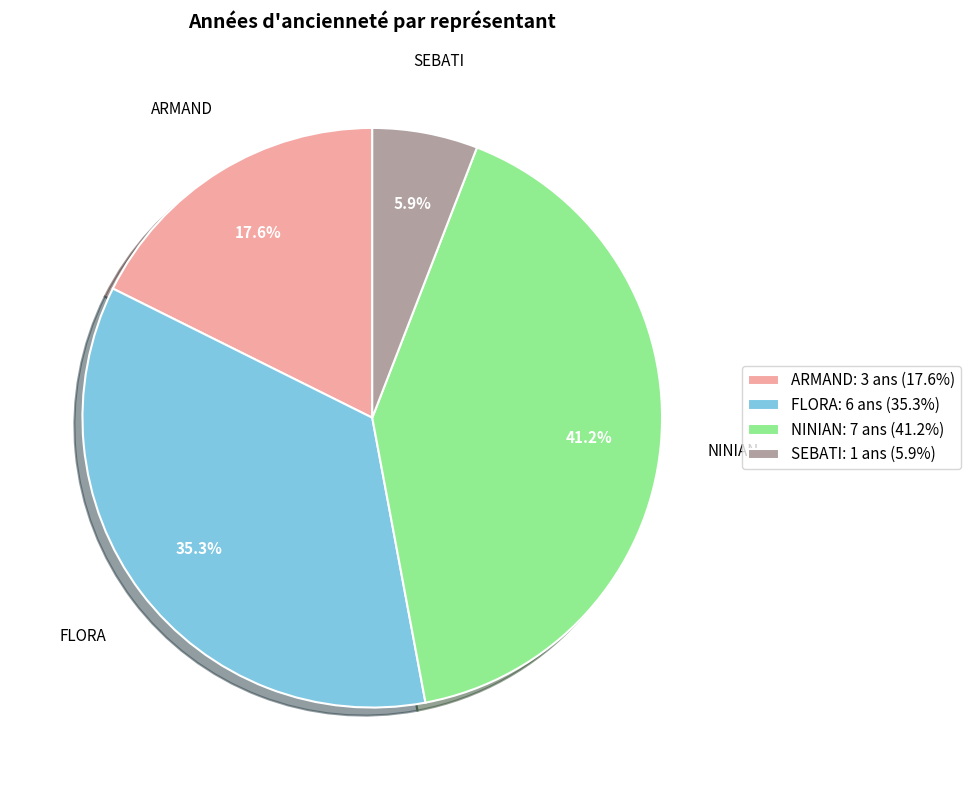

What percentage is the ARMAND slice, to the nearest percent?

18%